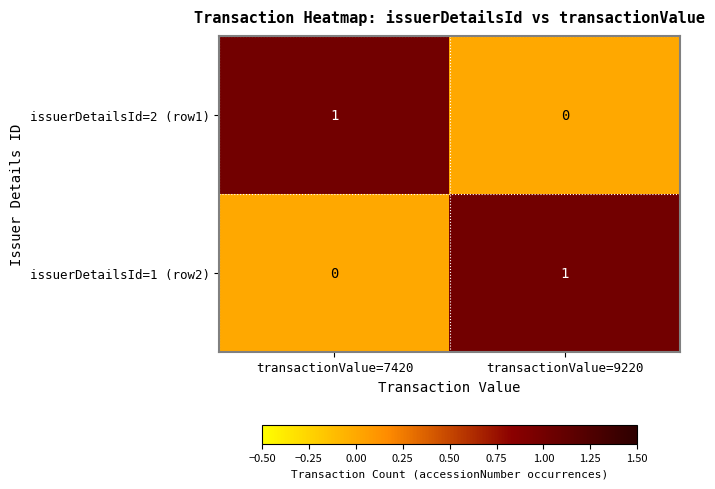

At which label does issuerDetailsId=1 (row2) reach its peak?

transactionValue=9220